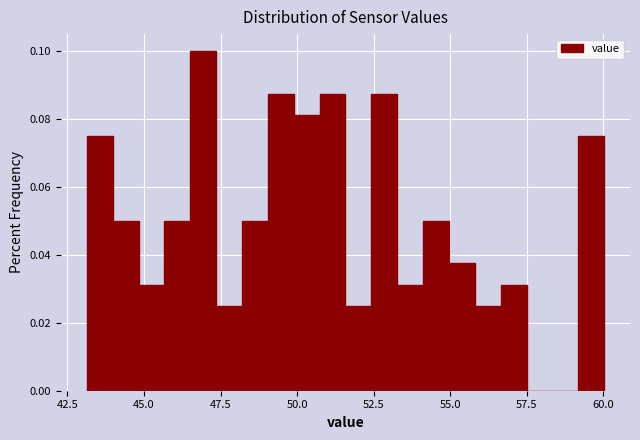

Read against the x-axis, roughly where is the centre of the tallest bar?

47.0